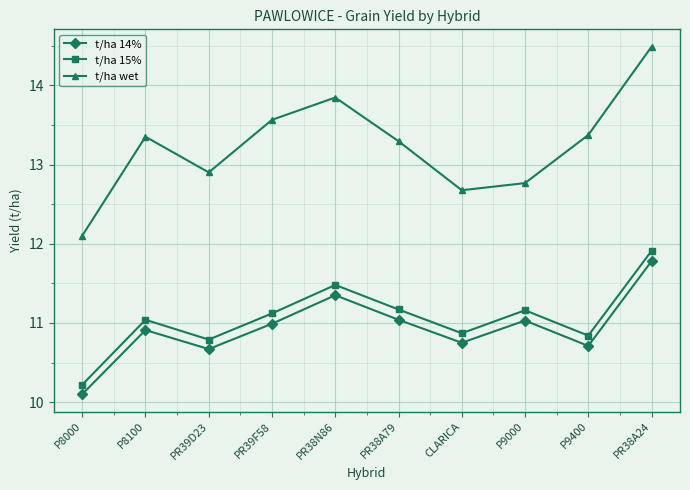

True or false: t/ha wet has more than 1 interior local peaks.

True